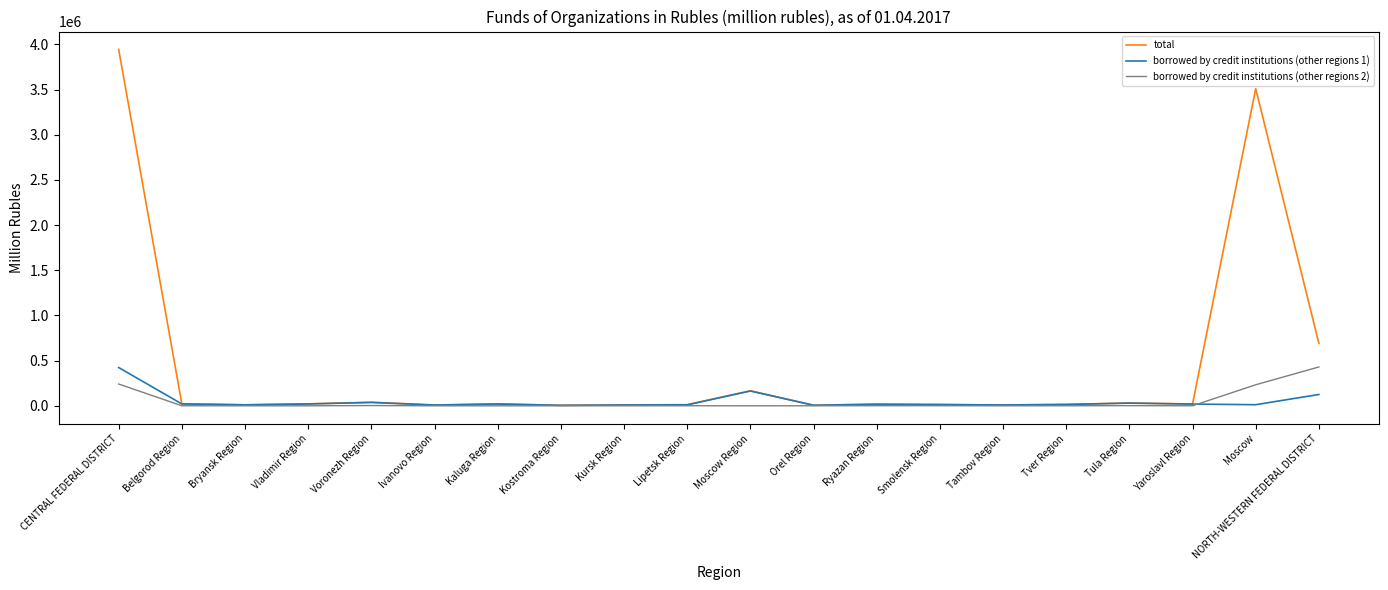

Where is total nearest to the value 1975018?

NORTH-WESTERN FEDERAL DISTRICT